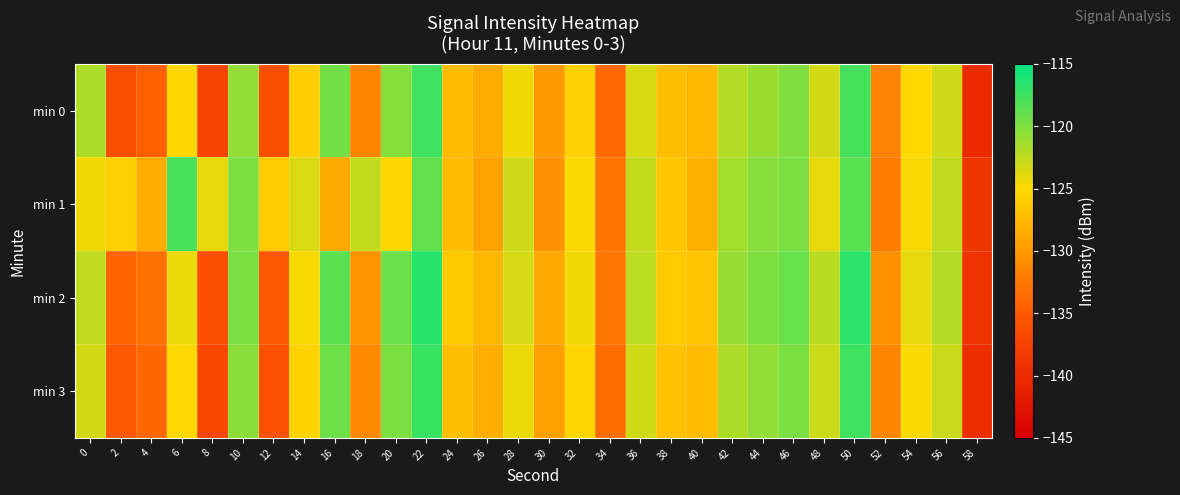

Reading left to right, transcribe all the data shown in this chart.

min 0: 0=-121.8	2=-136.1	4=-134.5	6=-125.2	8=-137.4	10=-120.8	12=-136.1	14=-125.9	16=-119.6	18=-131.5	20=-120.2	22=-117.5	24=-127.3	26=-128.5	28=-124.5	30=-129.8	32=-125.6	34=-133.7	36=-123.5	38=-127.1	40=-127.5	42=-122.1	44=-121.1	46=-120.1	48=-123.3	50=-117.8	52=-131.7	54=-125.0	56=-123.0	58=-140.1
min 1: 0=-124.5	2=-125.7	4=-128.5	6=-117.9	8=-124.2	10=-120.0	12=-126.1	14=-123.5	16=-128.6	18=-122.7	20=-125.1	22=-118.9	24=-127.2	26=-129.3	28=-123.1	30=-130.5	32=-124.8	34=-132.9	36=-122.7	38=-126.4	40=-128.1	42=-121.5	44=-120.3	46=-119.8	48=-124.1	50=-118.5	52=-132.2	54=-124.7	56=-122.5	58=-138.9
min 2: 0=-122.5	2=-134.2	4=-133.1	6=-124.3	8=-136.2	10=-119.8	12=-135.1	14=-124.7	16=-118.6	18=-130.4	20=-119.2	22=-116.5	24=-126.2	26=-127.5	28=-123.4	30=-128.7	32=-124.5	34=-132.6	36=-122.4	38=-126.1	40=-126.5	42=-121.0	44=-120.0	46=-119.1	48=-122.3	50=-116.8	52=-130.7	54=-124.0	56=-122.1	58=-139.2
min 3: 0=-123.3	2=-135.1	4=-133.8	6=-125.0	8=-137.0	10=-120.5	12=-135.9	14=-125.4	16=-119.3	18=-131.2	20=-119.9	22=-117.2	24=-127.0	26=-128.3	28=-124.2	30=-129.5	32=-125.3	34=-133.4	36=-123.2	38=-126.8	40=-127.2	42=-121.8	44=-120.8	46=-119.8	48=-123.0	50=-117.5	52=-131.4	54=-124.7	56=-122.8	58=-139.9